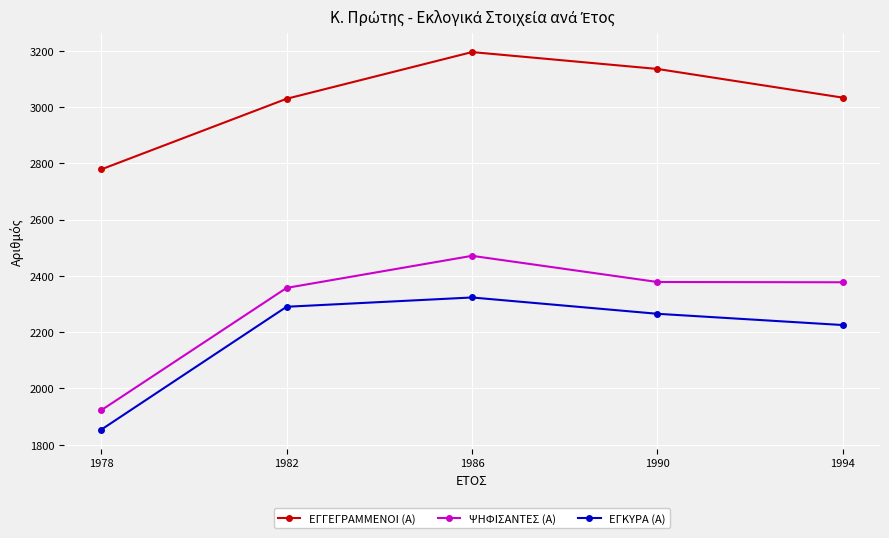

How many series are shown in this chart?

3